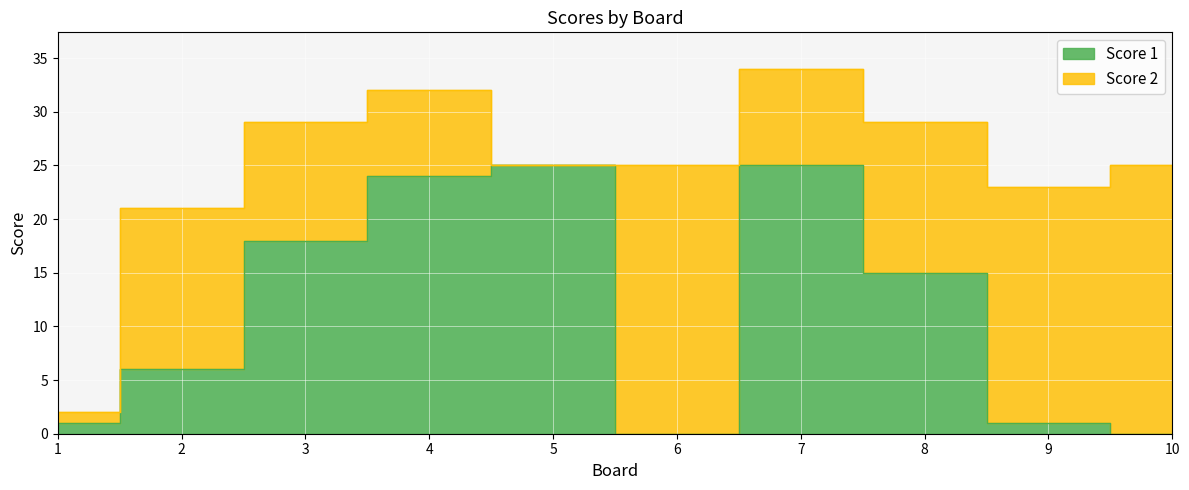

What is the difference between the second highest and minimum values?

25